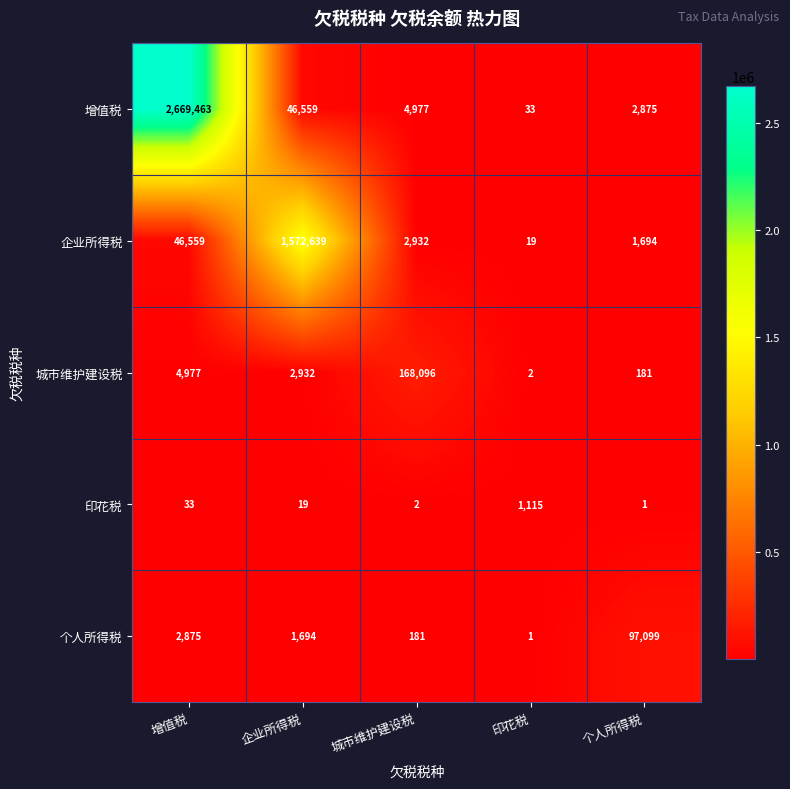

Is the value of 个人所得税 at 印花税 greater than the value of 增值税 at 城市维护建设税?

No